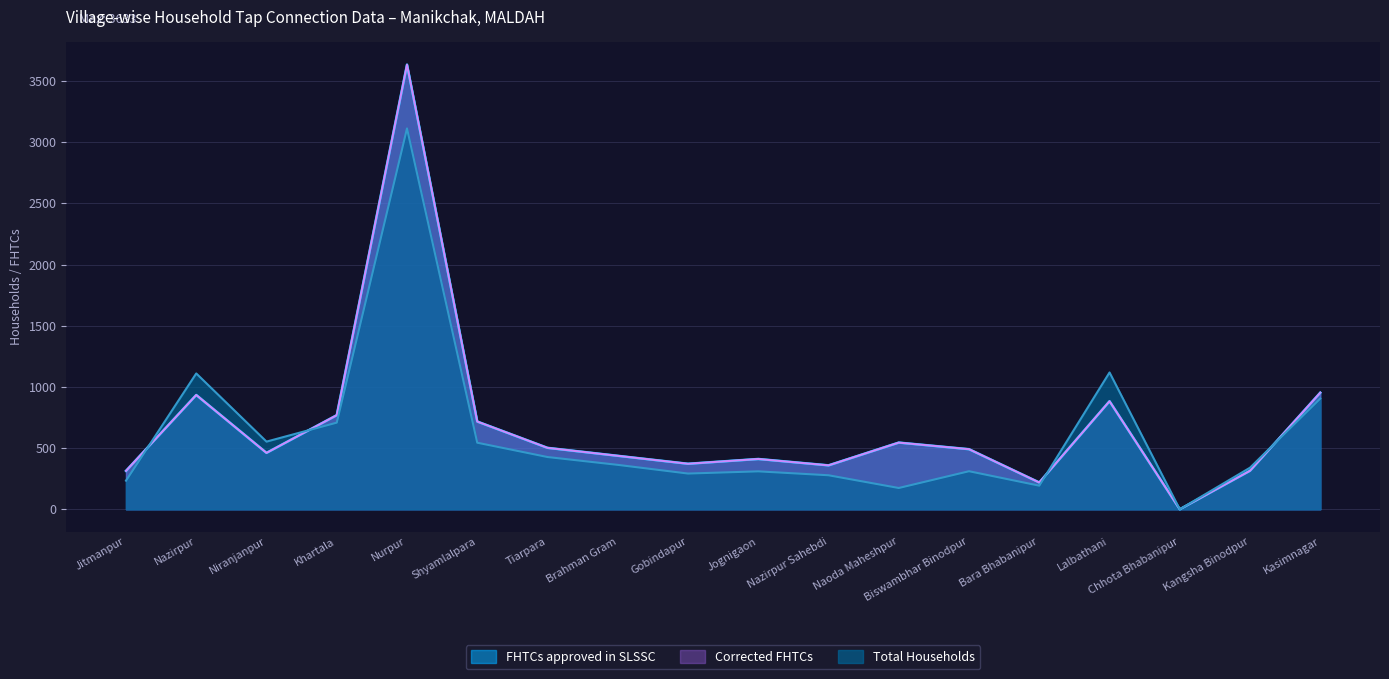

Reading left to right, what are all the values shown in this chart?

Total Households: Jitmanpur=234	Nazirpur=1110	Niranjanpur=553	Khartala=708	Nurpur=3112	Shyamlalpara=544	Tiarpara=427	Brahman Gram=363	Gobindapur=292	Jognigaon=310	Nazirpur Sahebdi=278	Naoda Maheshpur=174	Biswambhar Binodpur=311	Bara Bhabanipur=193	Lalbathani=1118	Chhota Bhabanipur=0	Kangsha Binodpur=340	Kasimnagar=905
FHTCs approved in SLSSC: Jitmanpur=314	Nazirpur=934	Niranjanpur=461	Khartala=769	Nurpur=3633	Shyamlalpara=717	Tiarpara=502	Brahman Gram=437	Gobindapur=372	Jognigaon=411	Nazirpur Sahebdi=359	Naoda Maheshpur=545	Biswambhar Binodpur=491	Bara Bhabanipur=219	Lalbathani=883	Chhota Bhabanipur=0	Kangsha Binodpur=315	Kasimnagar=953
Corrected FHTCs: Jitmanpur=314	Nazirpur=934	Niranjanpur=461	Khartala=769	Nurpur=3633	Shyamlalpara=717	Tiarpara=502	Brahman Gram=437	Gobindapur=372	Jognigaon=411	Nazirpur Sahebdi=359	Naoda Maheshpur=545	Biswambhar Binodpur=491	Bara Bhabanipur=219	Lalbathani=883	Chhota Bhabanipur=0	Kangsha Binodpur=315	Kasimnagar=953